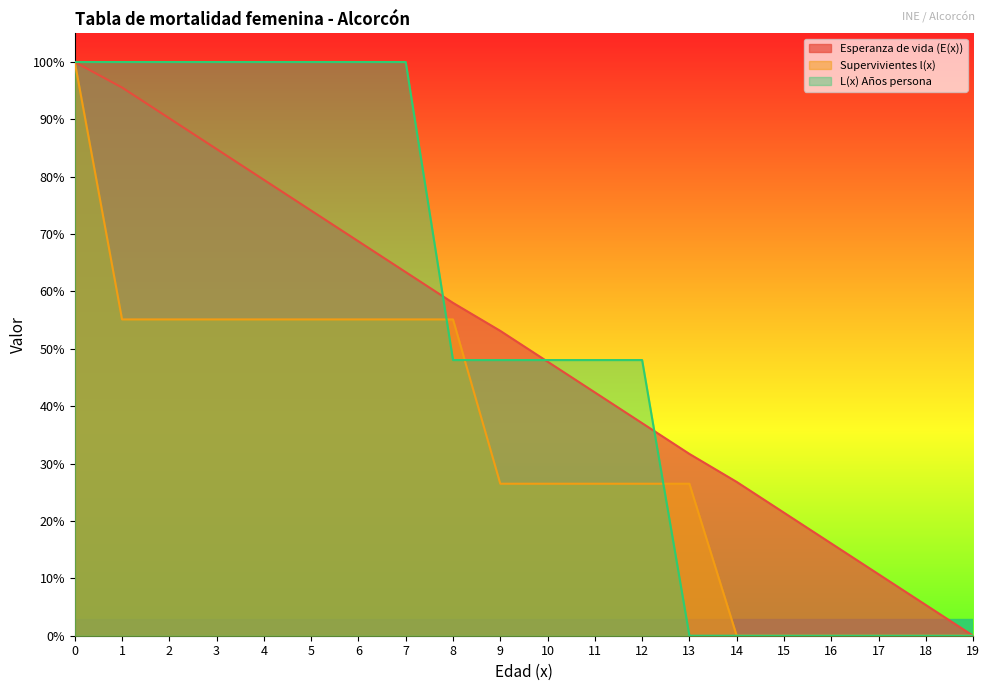

Which series has the largest total across all categories?

L(x) Años persona